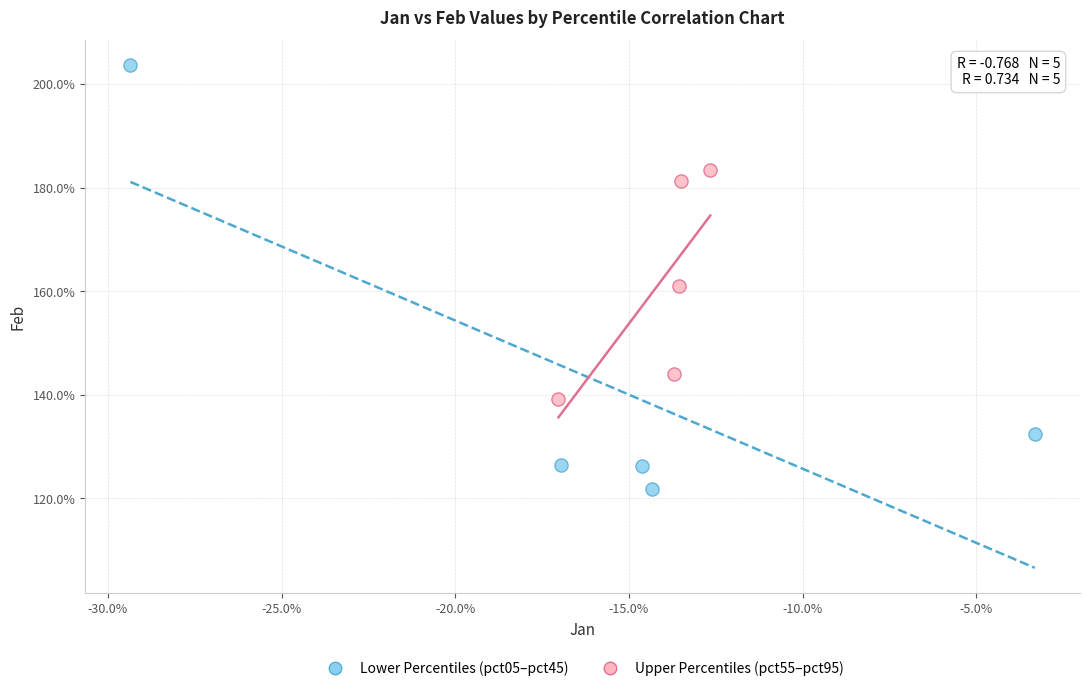

Which series has the largest Y range (max minus min)?

Lower Percentiles (pct05–pct45)